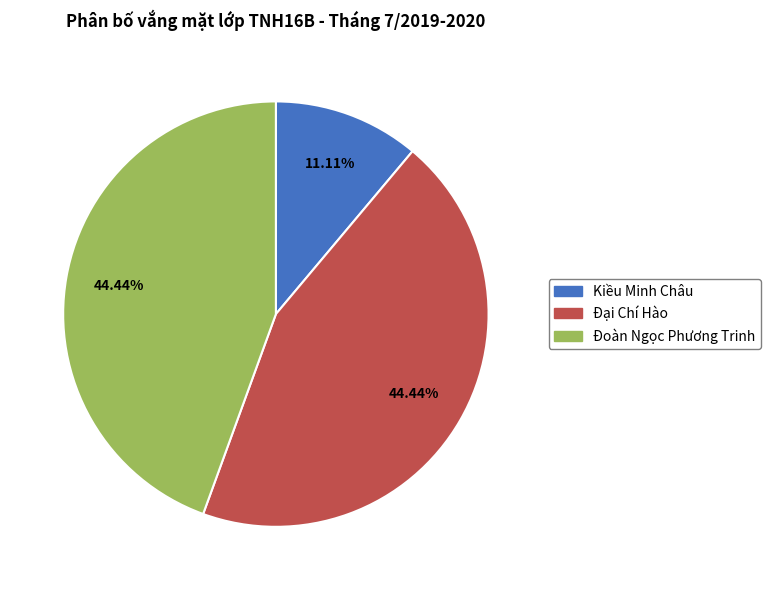

Is there a majority slice in this chart?

No